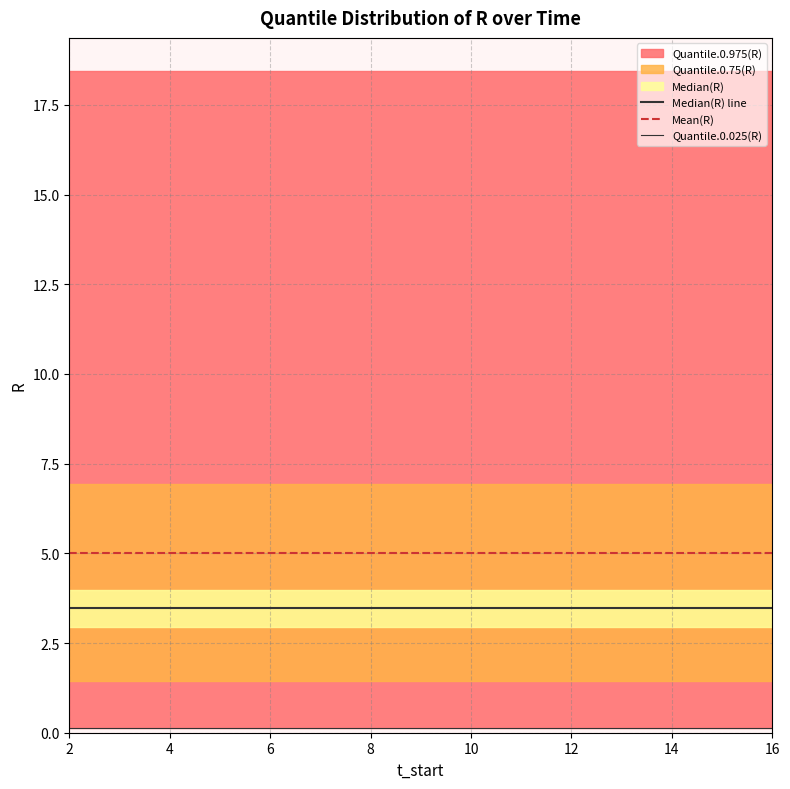

Reading right to left, transcribe all the data shown in this chart.

Median(R) line: 3.5	3.5	3.5	3.5	3.5	3.5	3.5	3.5	3.5	3.5	3.5	3.5	3.5	3.5	3.5
Mean(R): 5.0	5.0	5.0	5.0	5.0	5.0	5.0	5.0	5.0	5.0	5.0	5.0	5.0	5.0	5.0
Quantile.0.025(R): 0.1	0.1	0.1	0.1	0.1	0.1	0.1	0.1	0.1	0.1	0.1	0.1	0.1	0.1	0.1